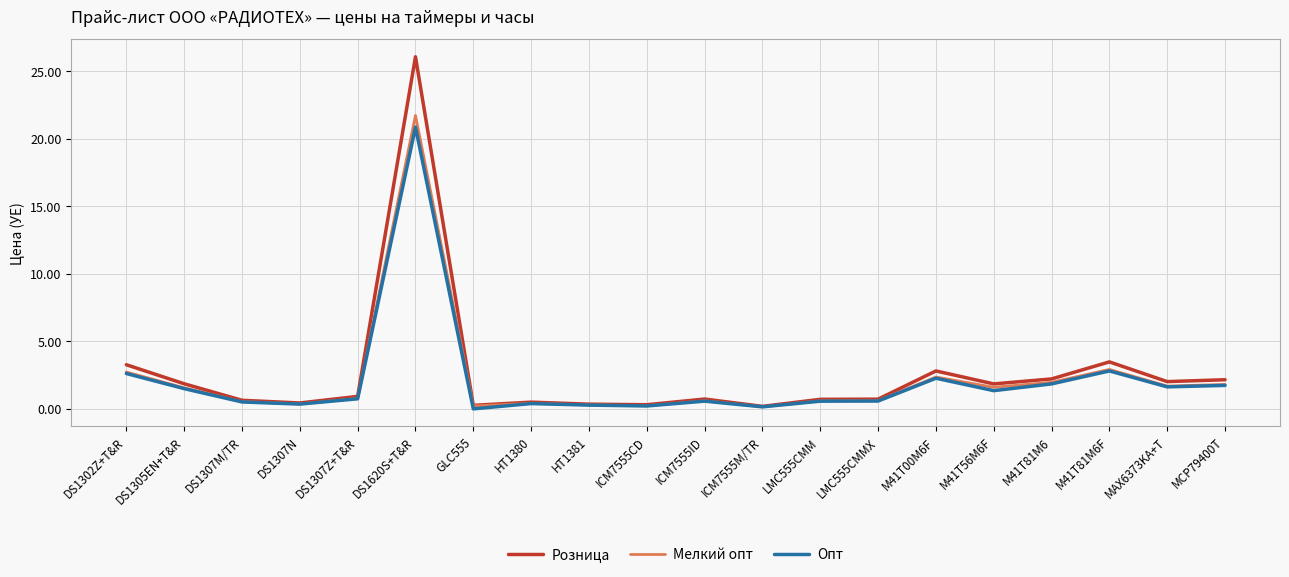

What is the maximum value for Розница?

26.1